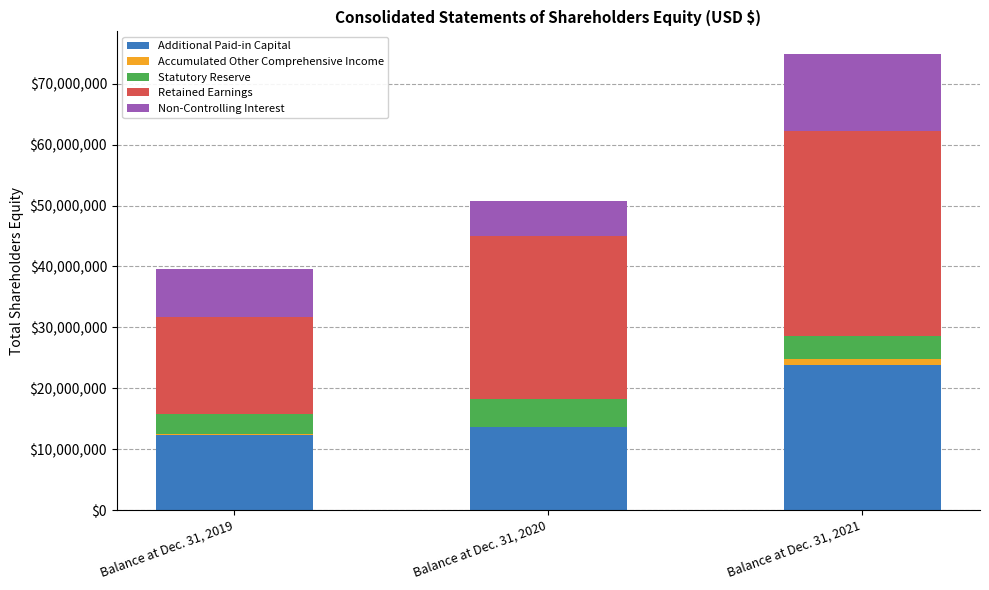

Reading right to left, what are all the values shown in this chart?

Additional Paid-in Capital: 23759364	13707398	12301305
Accumulated Other Comprehensive Income: 1014399	0	173881
Statutory Reserve: 3842331	4517117	3334322
Retained Earnings: 33668696	26728332	15931296
Non-Controlling Interest: 12559876	5771540	7898064